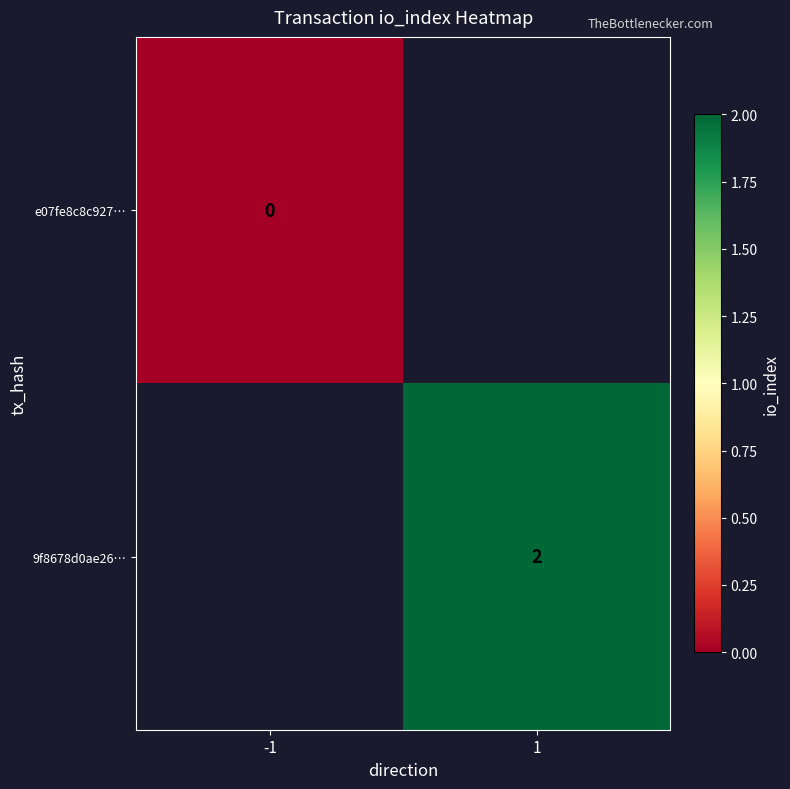

Is the value of 9f8678d0ae26… at 1 greater than the value of e07fe8c8c927… at -1?

Yes